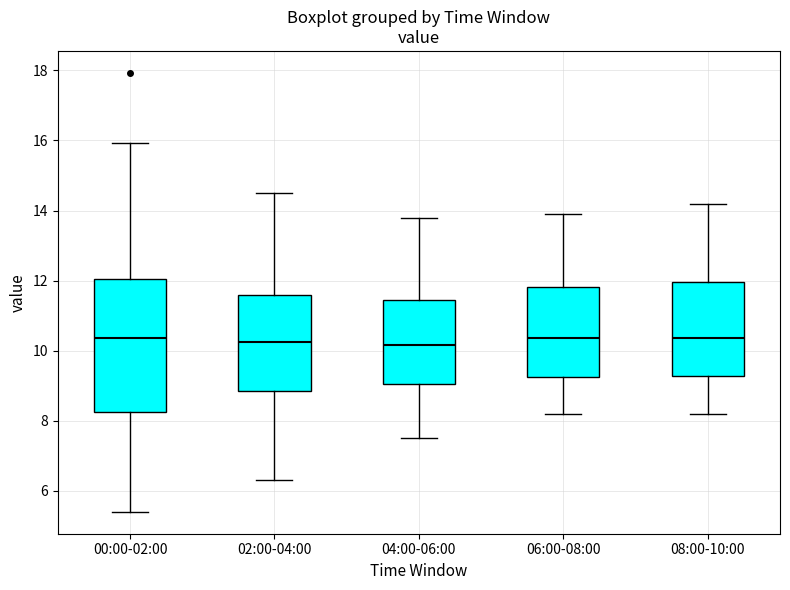

Where does the upper whisker of the box for 08:00-10:00 end on the y-axis? The values are not printed on the chart, so give them approximately, as read against the axis.

14.2